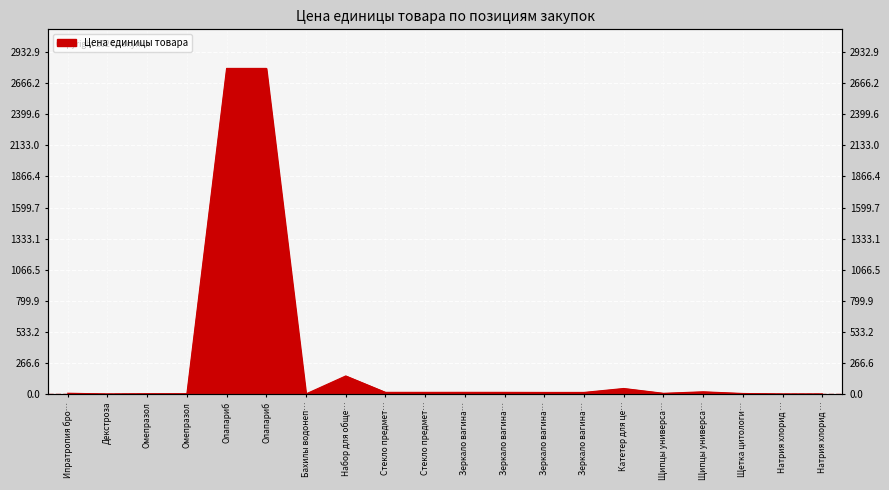

How many interior local peaks (higher than both neighbors) does the data have?

4